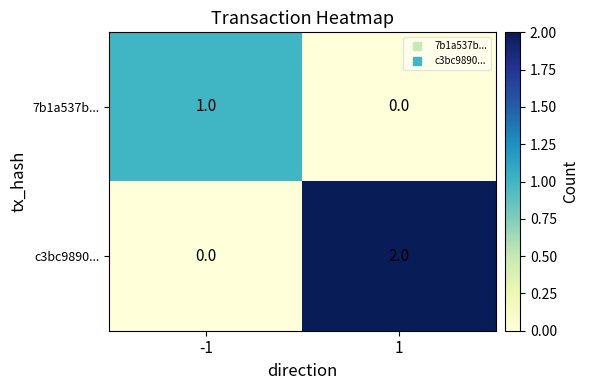

The value of c3bc9890... at 1 is 2. True or false?

True